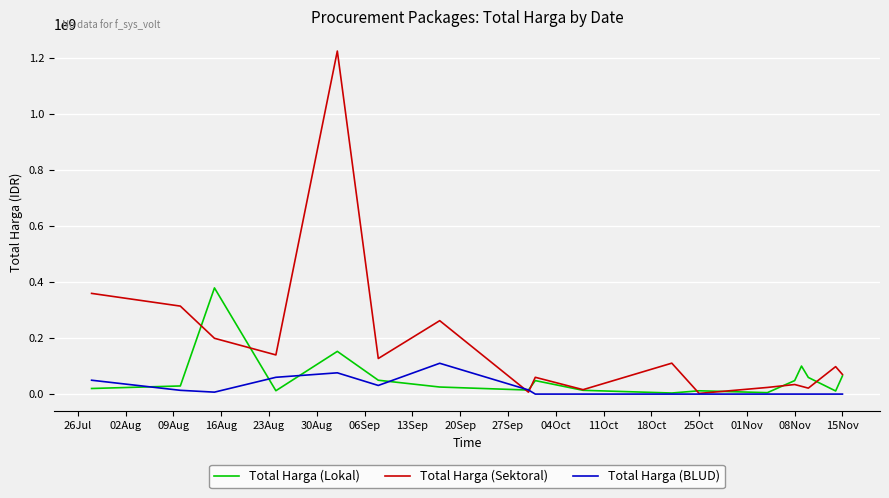

Which series has the largest total across all categories?

Total Harga (Sektoral)